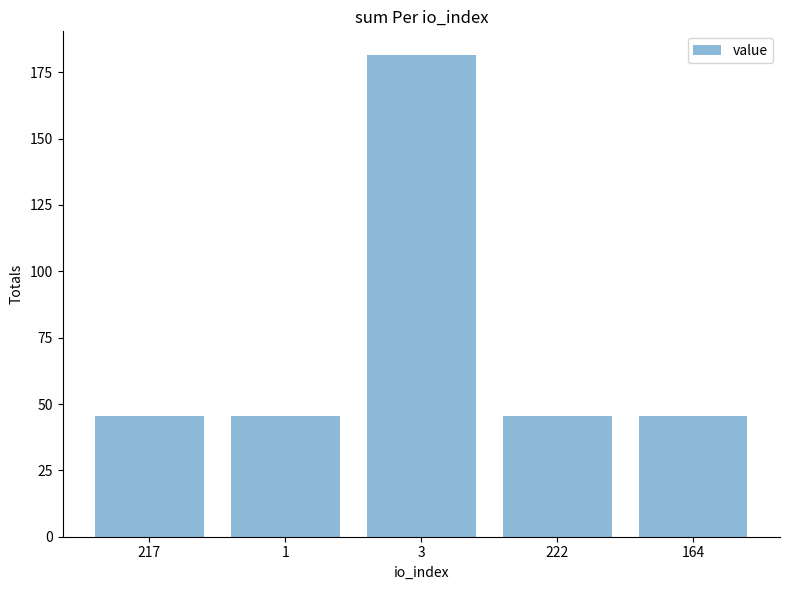

What is the minimum value shown in the chart?

45.3